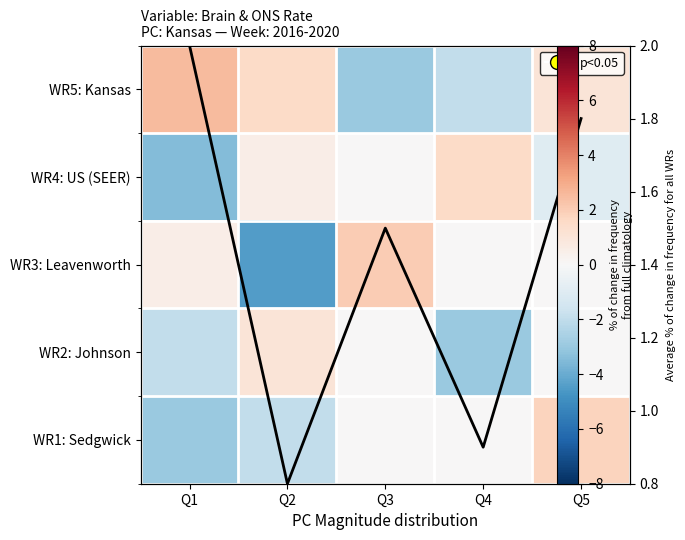

What is the maximum value shown in the chart?

2.5